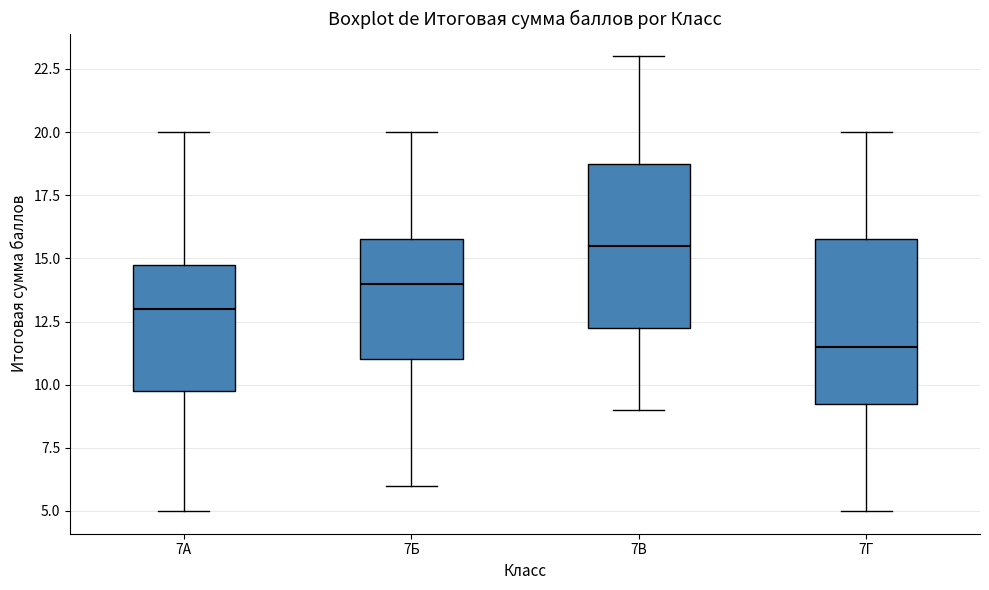

Reading left to right, read every box against the y-axis: the position of its median line, the range the box covers, and the ends of its whiskers. The values are not printed on the chart, so give them approximately, as read against the axis.

7А: median 13.0, box 10.0 to 15.0, whiskers 5.0 to 20.0
7Б: median 14.0, box 11.0 to 16.0, whiskers 6.0 to 20.0
7В: median 15.5, box 12.5 to 19.0, whiskers 9.0 to 23.0
7Г: median 11.5, box 9.5 to 16.0, whiskers 5.0 to 20.0